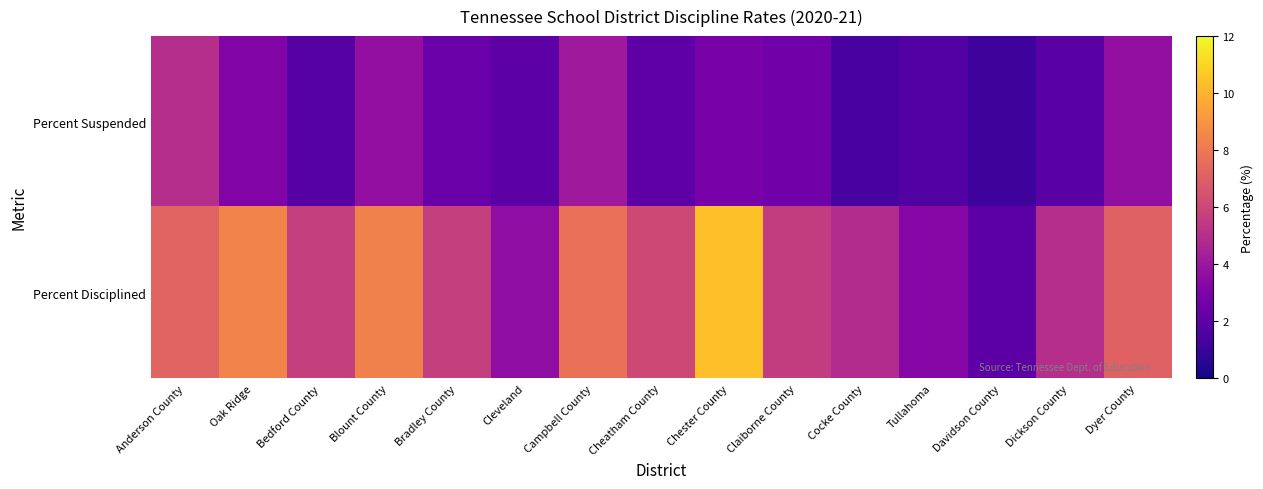

Rank the series by their average value, from lowest to highest.

Percent Suspended, Percent Disciplined